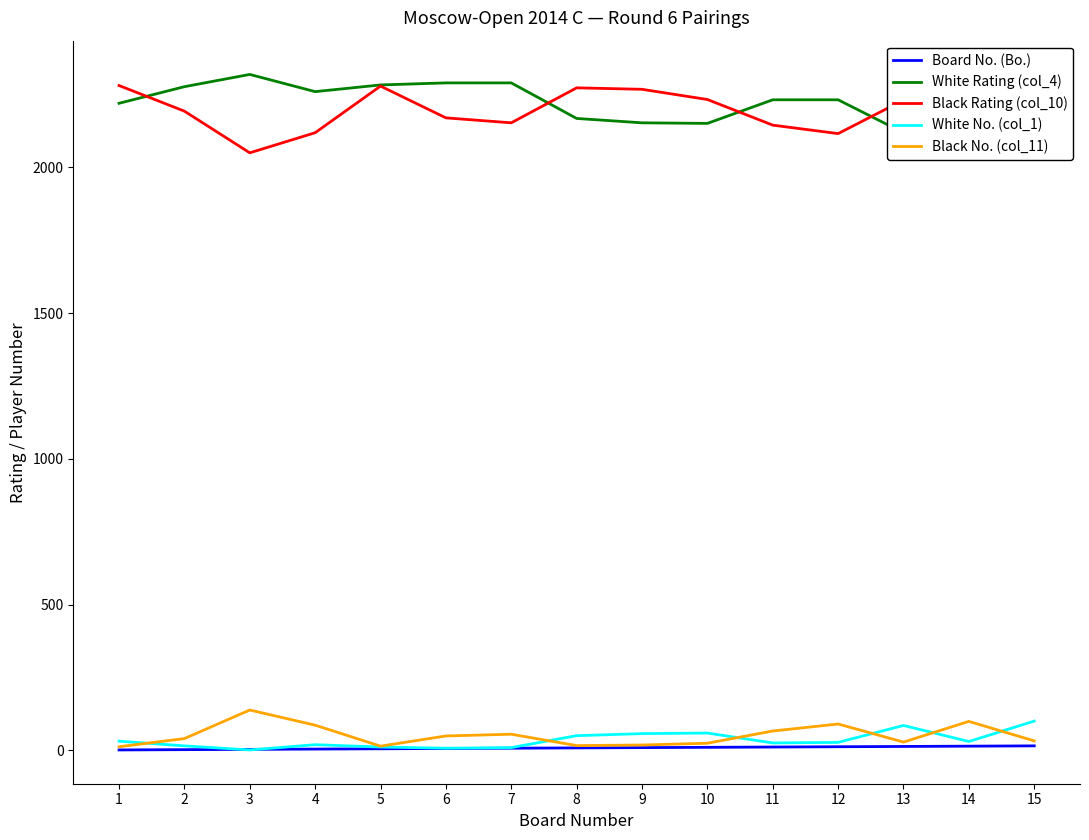

Rank the series by their maximum value, from lowest to highest.

Board No. (Bo.), White No. (col_1), Black No. (col_11), Black Rating (col_10), White Rating (col_4)